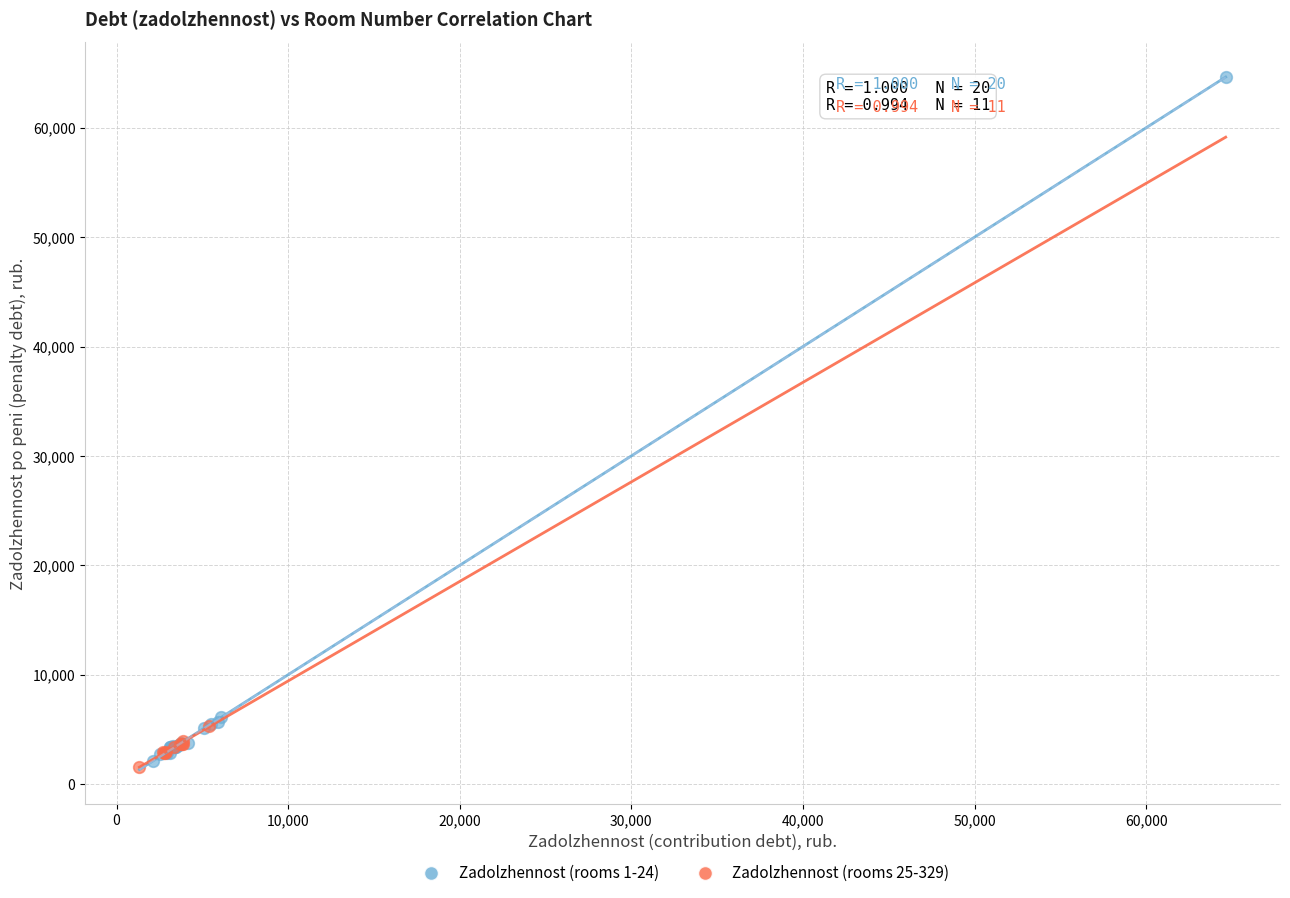

Which series reaches the maximum Y coordinate?

Zadolzhennost (rooms 1-24)